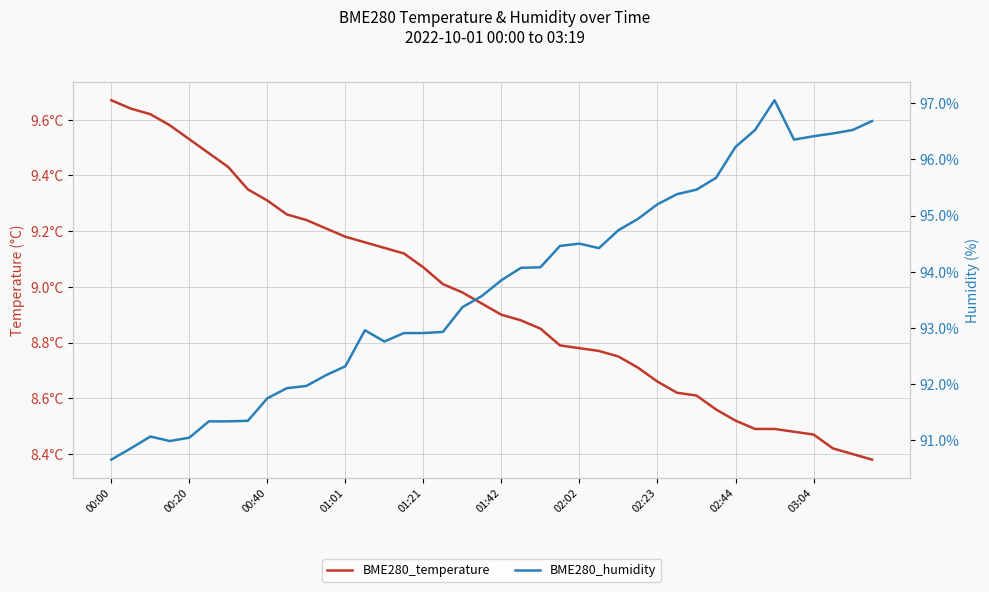

At how many categories does at least one series exceed 84?

40